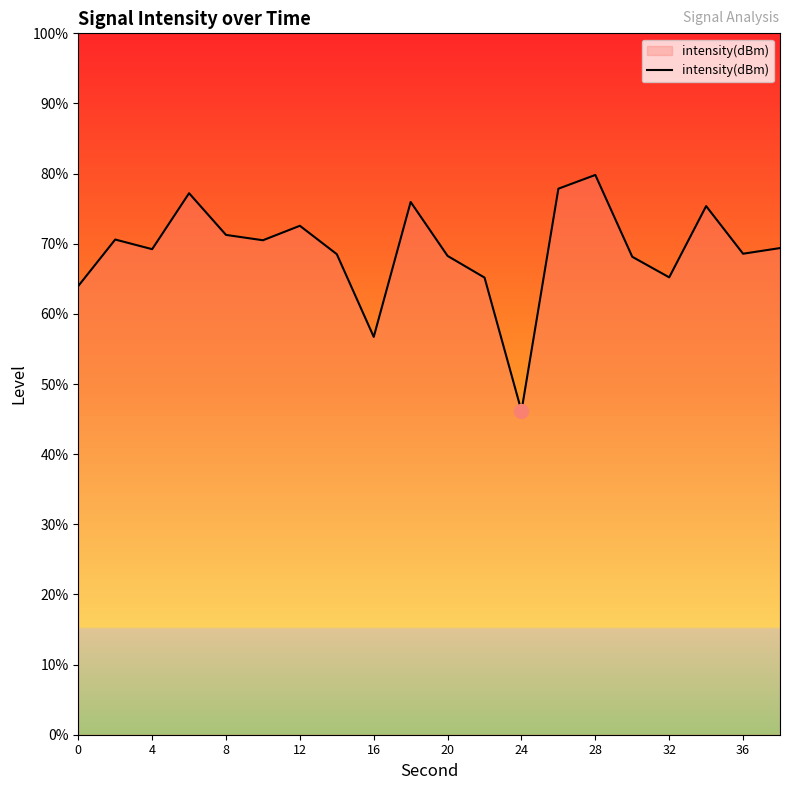

What is the minimum value shown in the chart?

46.2